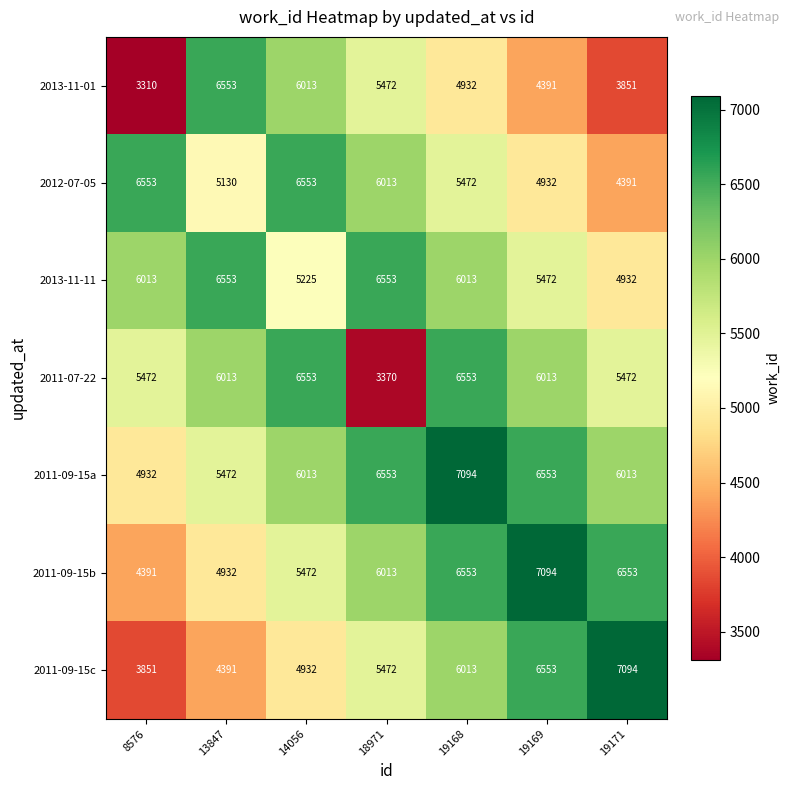

How many values in the 2011-09-15c series are below 5472?

3